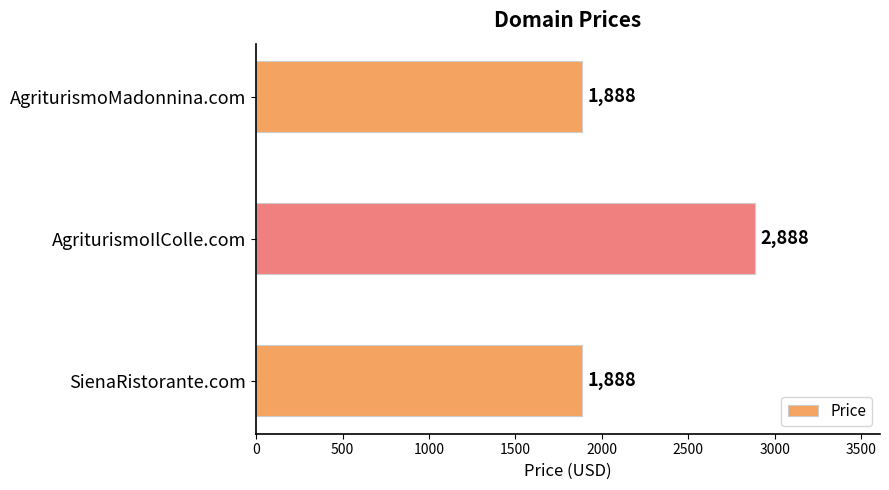

How many values are between 1888 and 2888?

3